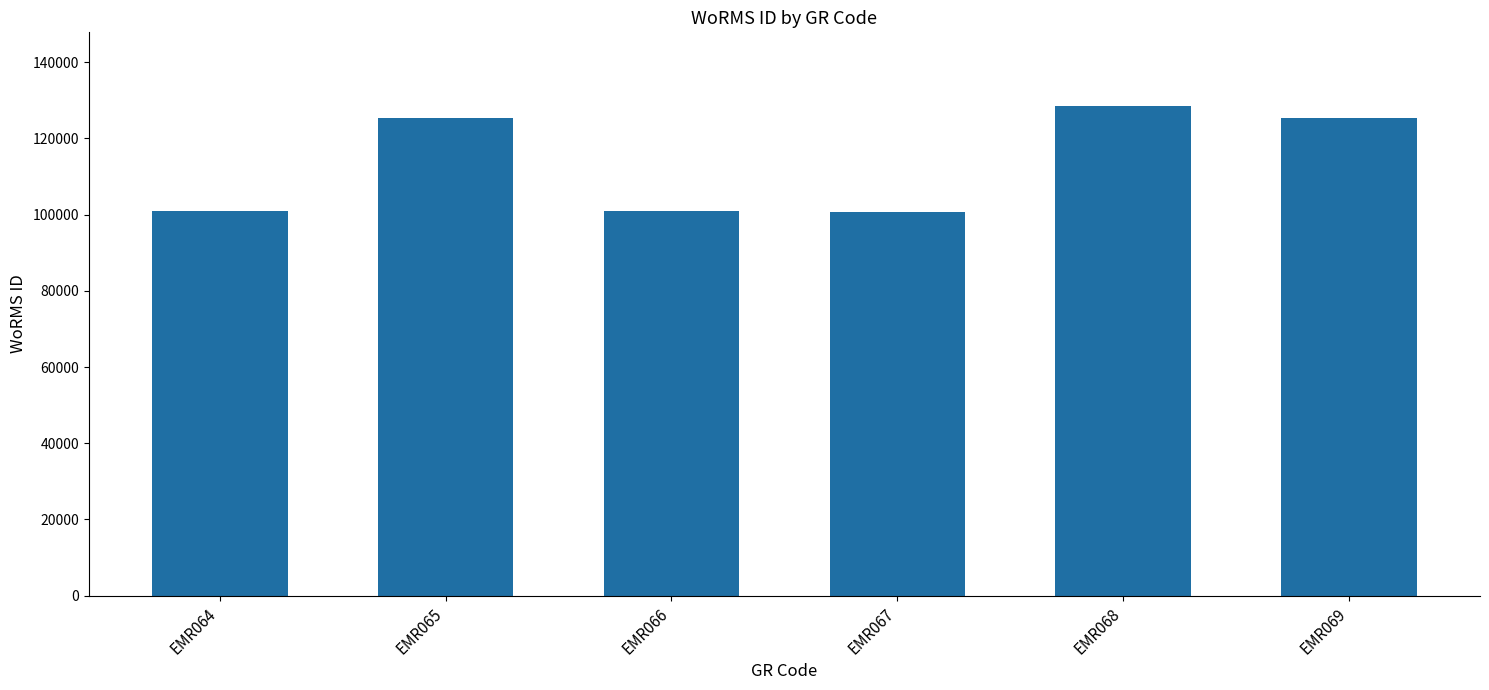

Approximately how many times larger is the value at EMR064 compared to EMR065?

0.8